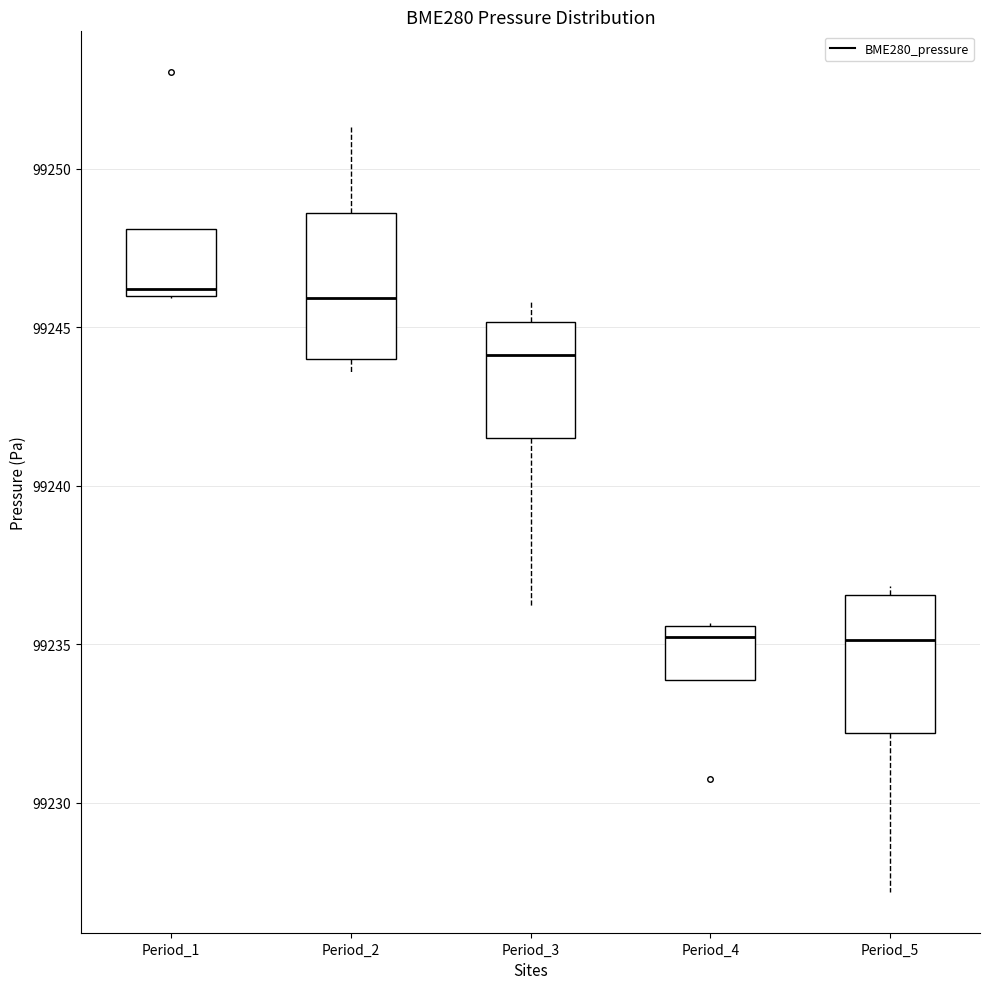

Where does the median line of the box for Period_4 sit on the y-axis? The values are not printed on the chart, so give them approximately, as read against the axis.

99235.0